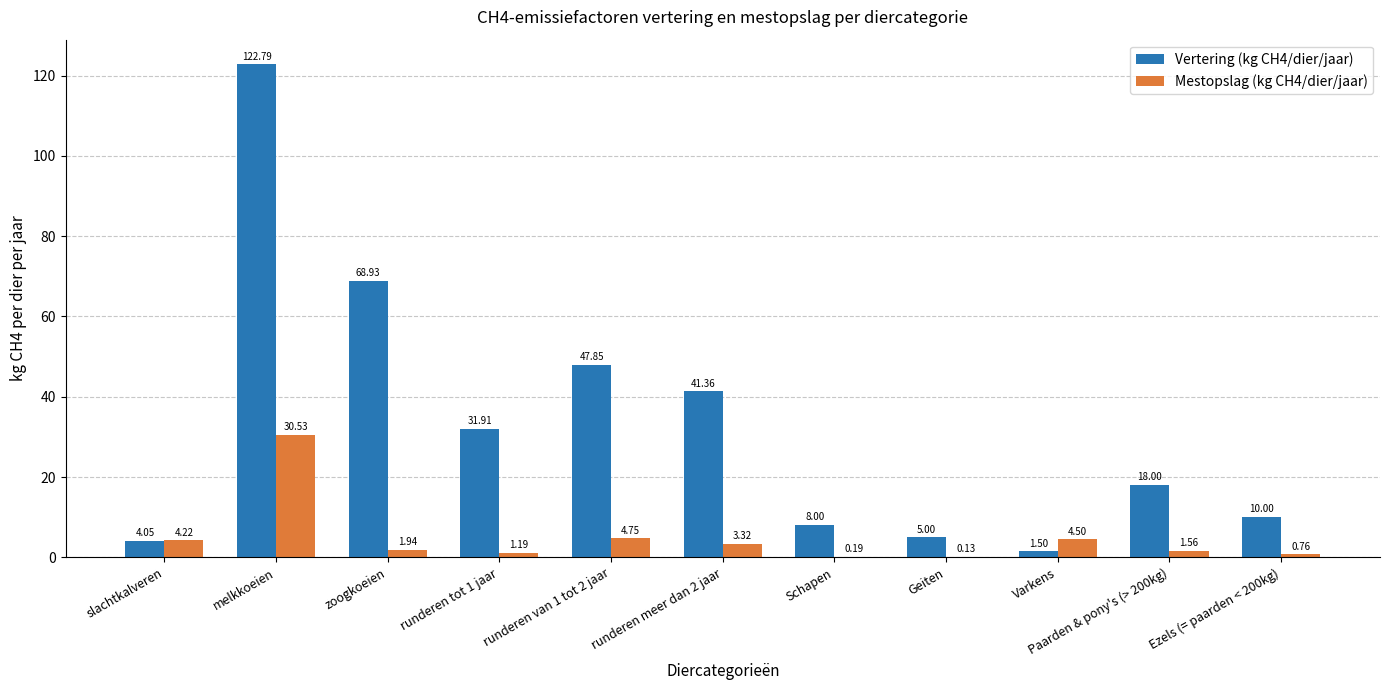

Which series has the largest range (max minus min)?

Vertering (kg CH4/dier/jaar)